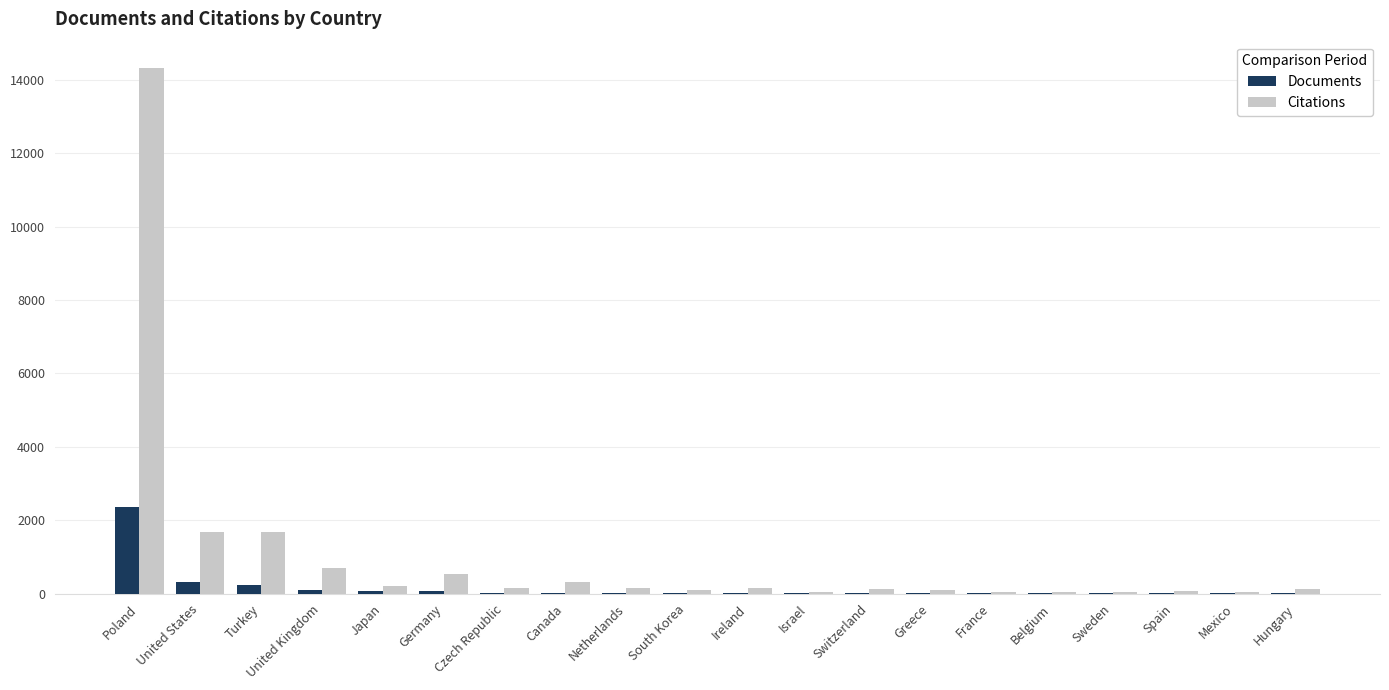

How many categories are shown in the chart?

20